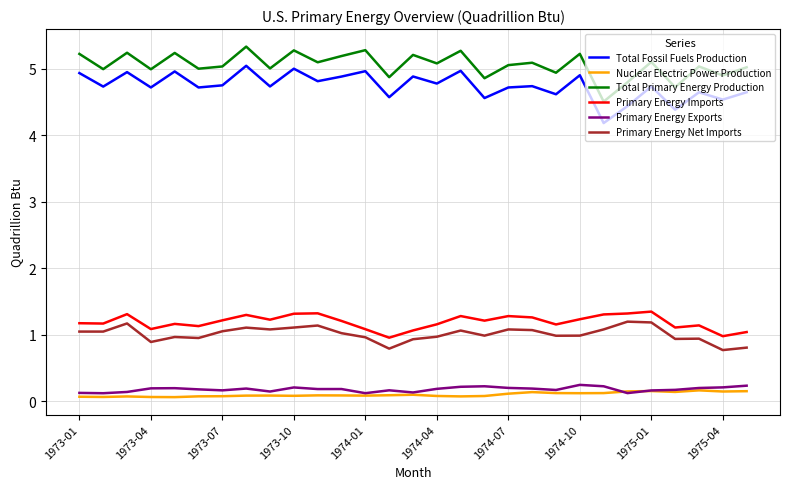

What is the maximum value shown in the chart?

5.3